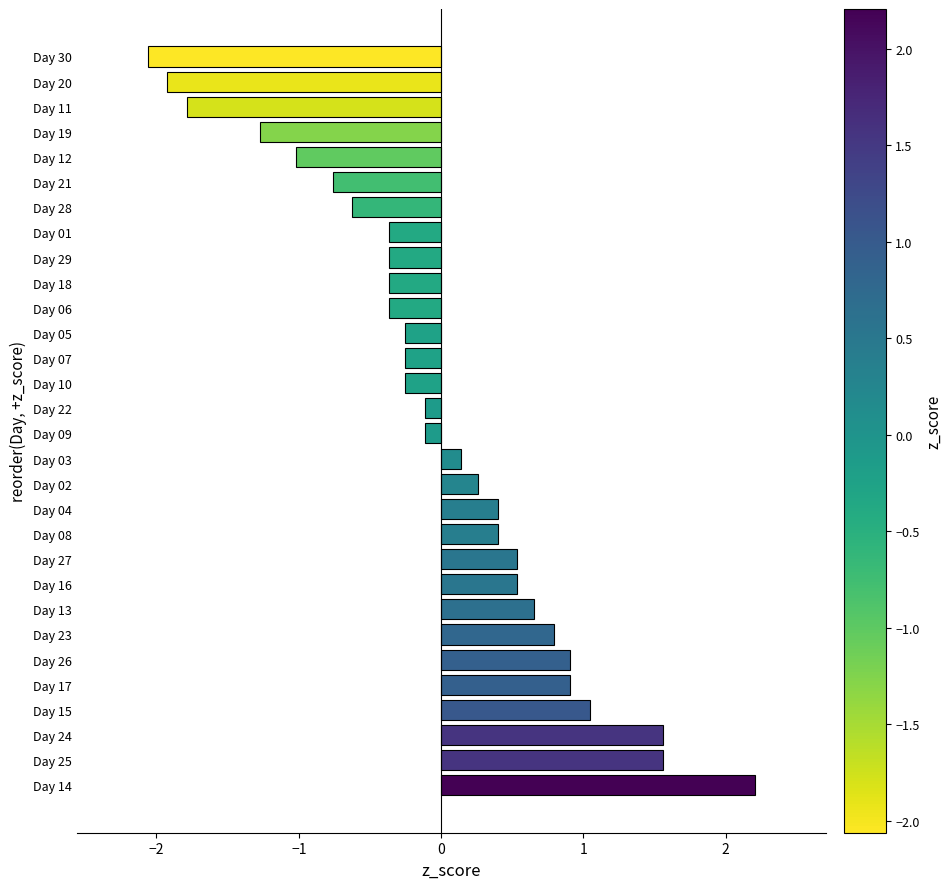

True or false: the data shows 2.2 at Day 24.

False